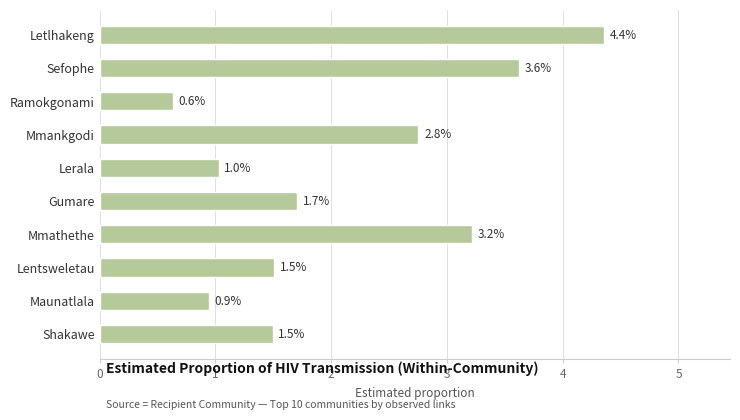

Is it true that the value at Mmankgodi is 2.8?

True